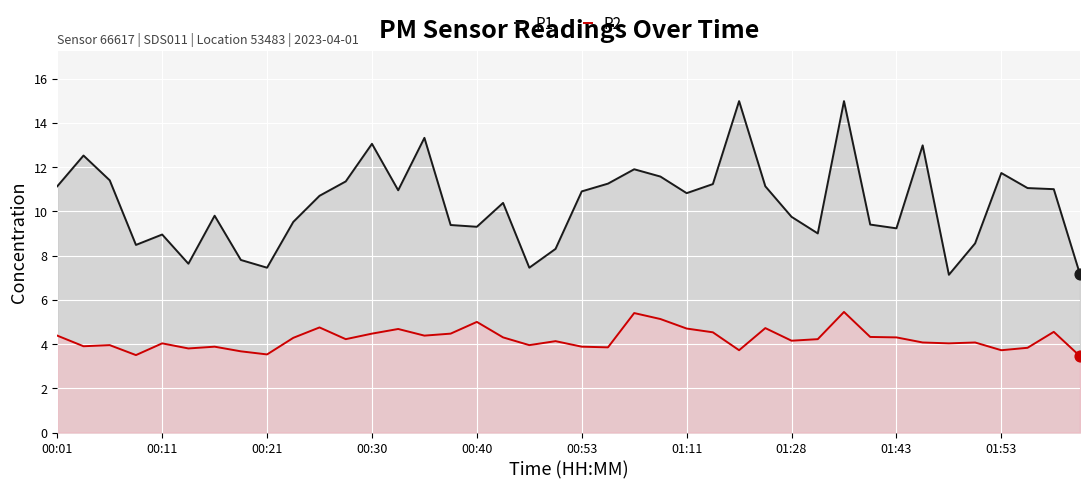

Which series has the largest Y range (max minus min)?

P1